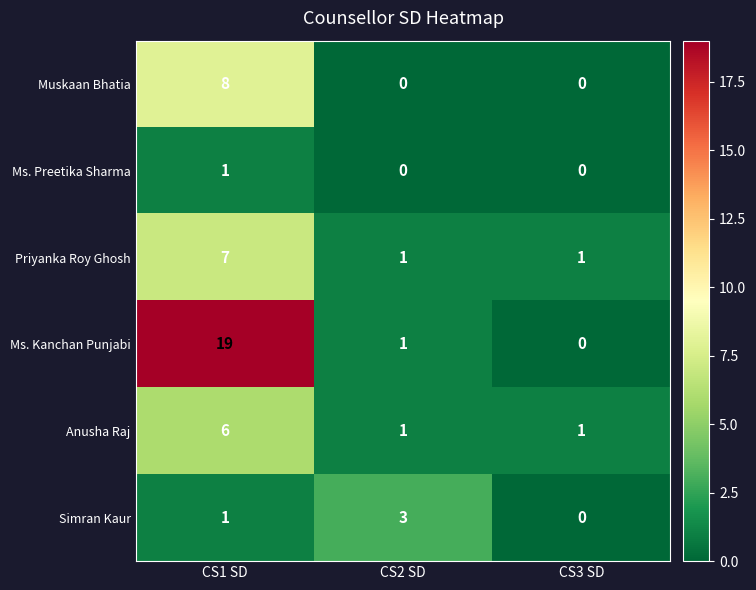

What is the spread (max minus min) of values at CS3 SD?

1